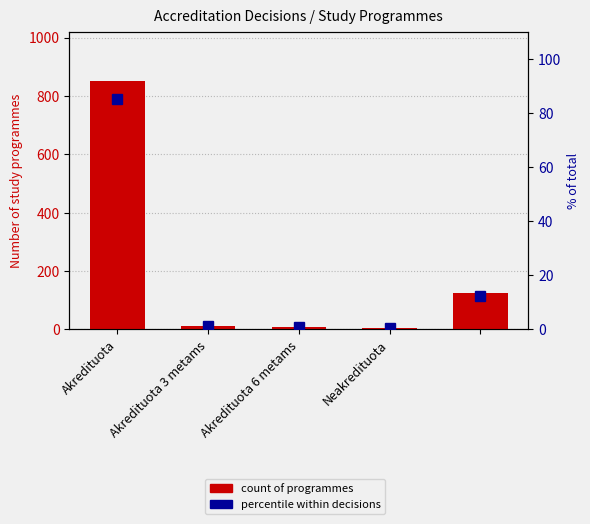

Between Neakredituota and Akredituota 6 metams, which is larger?

Akredituota 6 metams